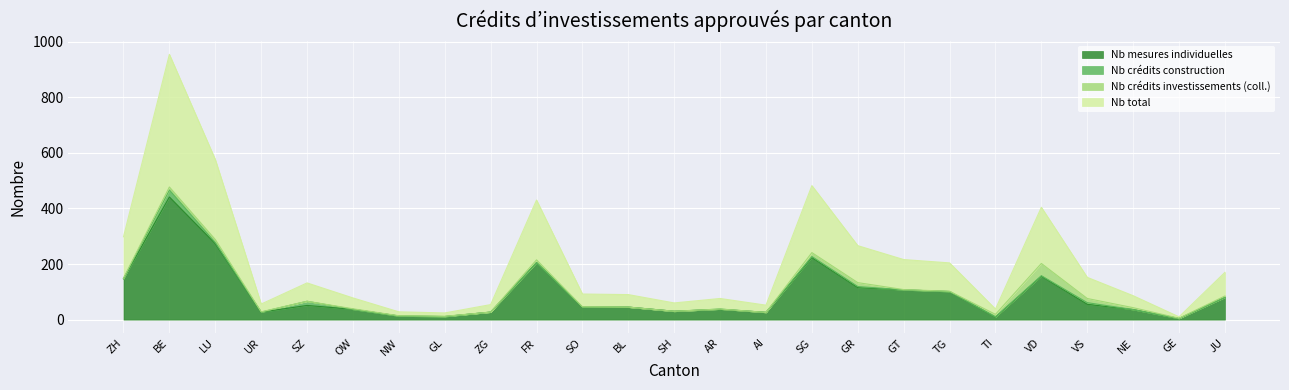

What is the maximum value shown in the chart?

477